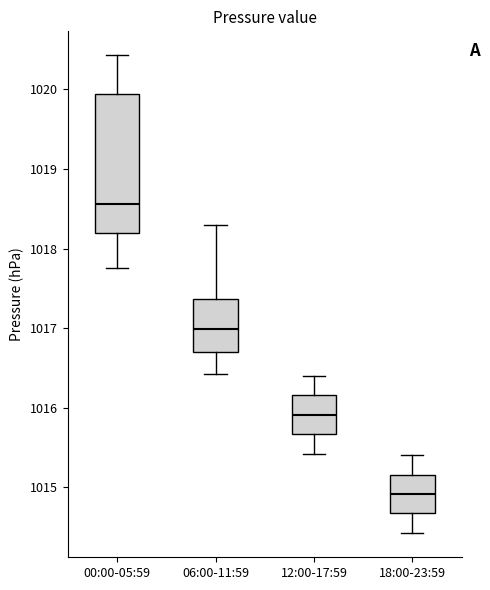

Which box has the lowest median line?

18:00-23:59